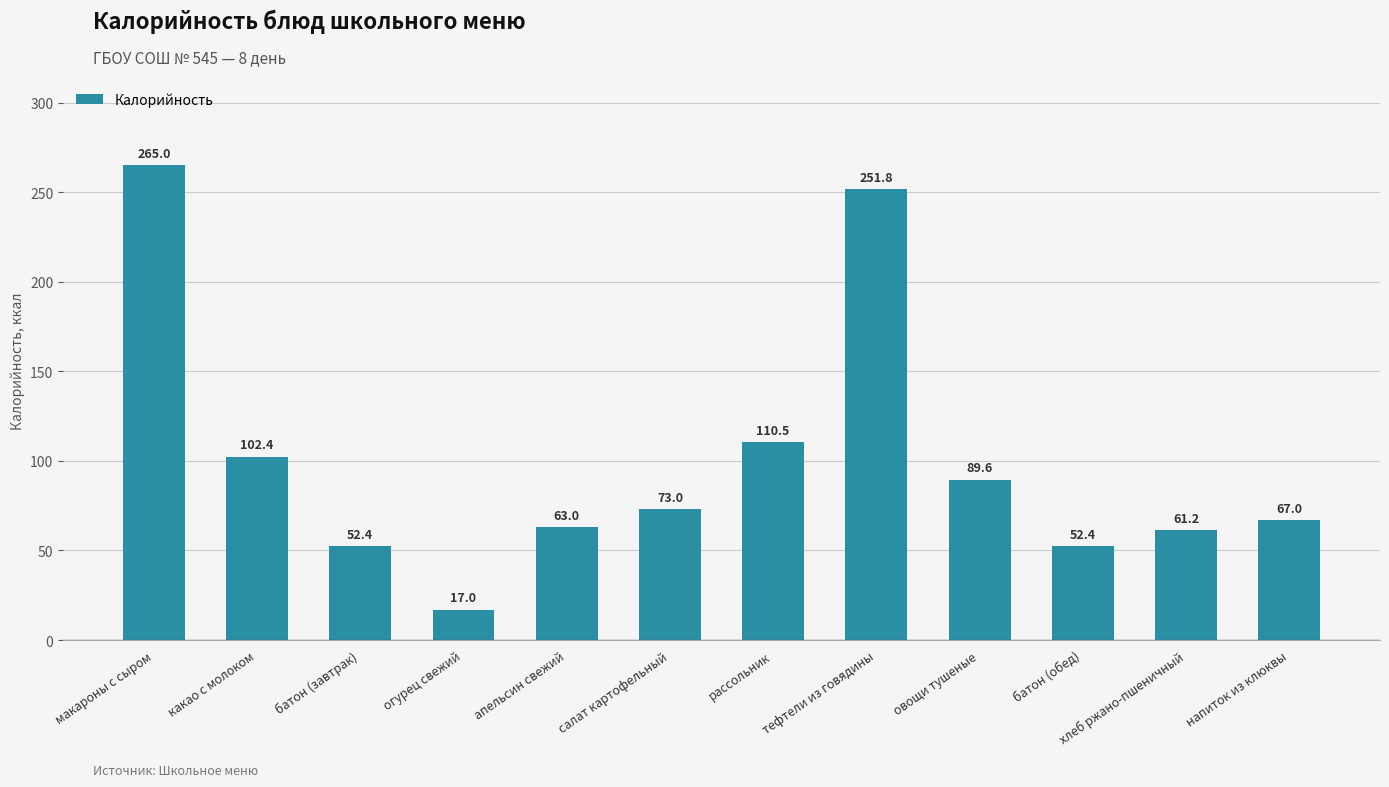

What is the difference between the maximum and minimum values?

248.0